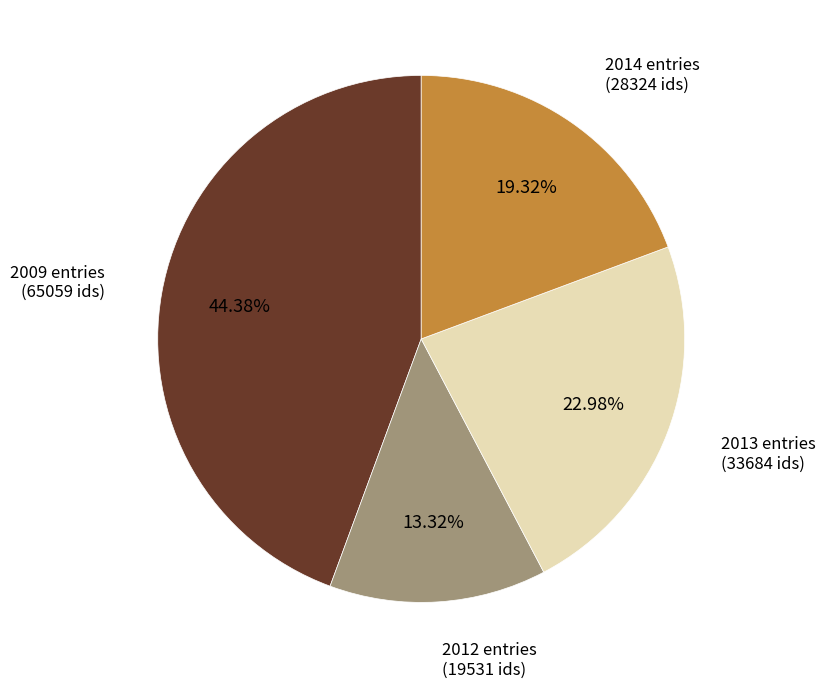

Does any single category account for the majority?

No